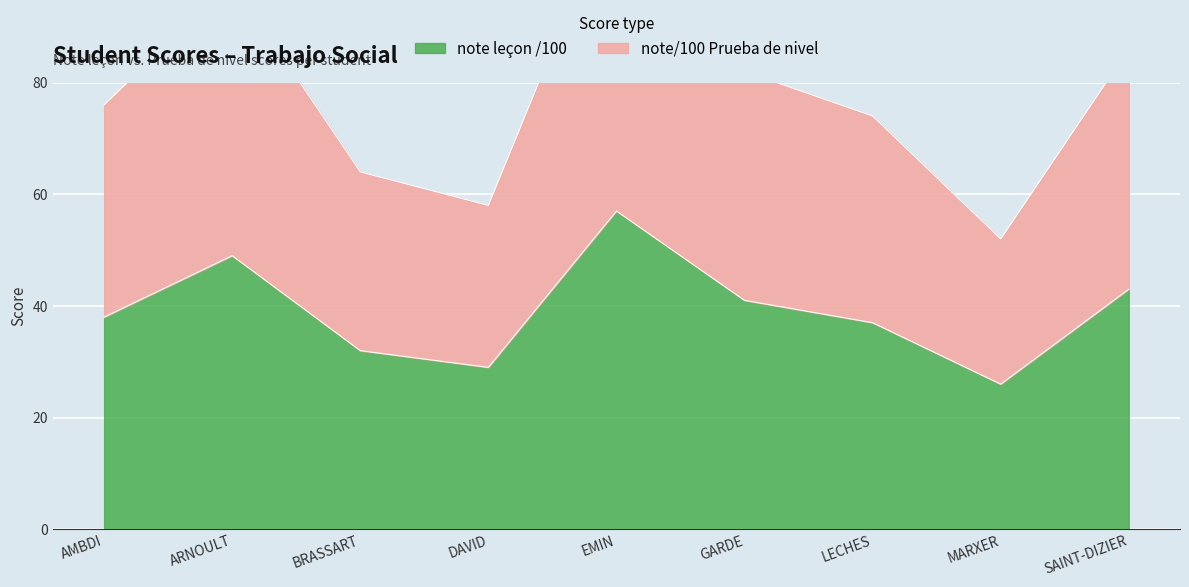

What is the maximum value for note leçon /100?

57